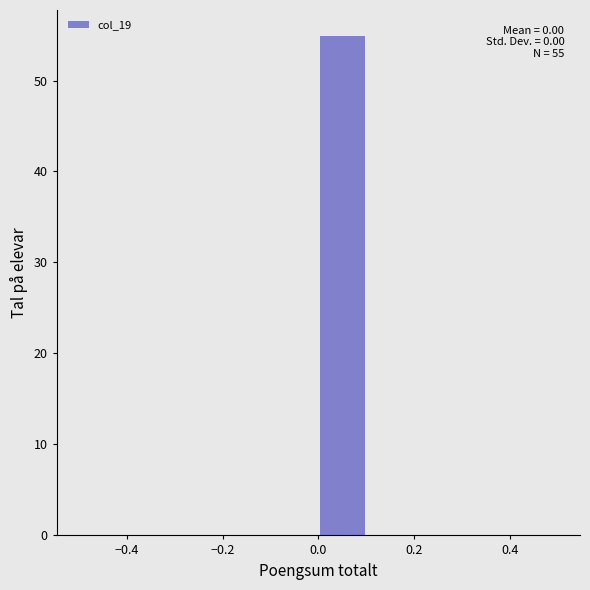

Which range on the x-axis has the tallest bar?

0.0 to 0.1